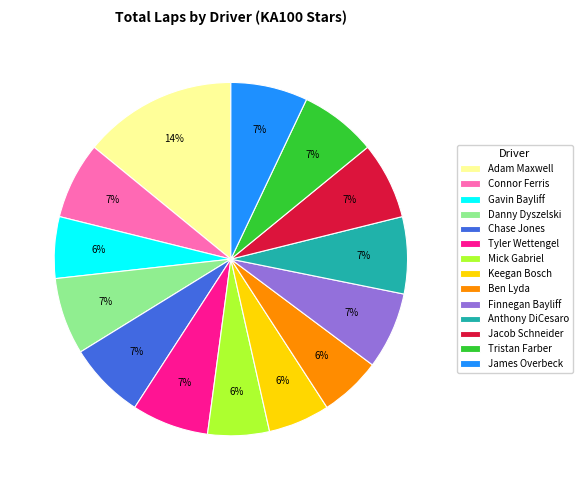

Which category has the biggest portion of the pie?

Adam Maxwell